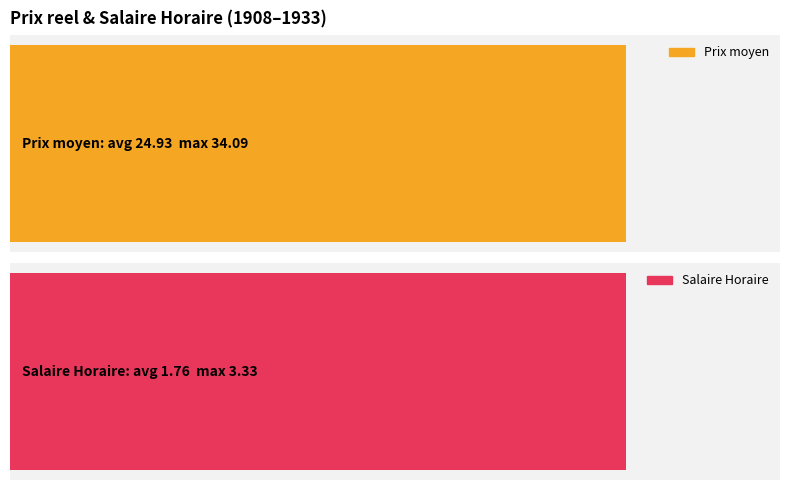

What is the highest value of the Salaire Horaire series?

3.3